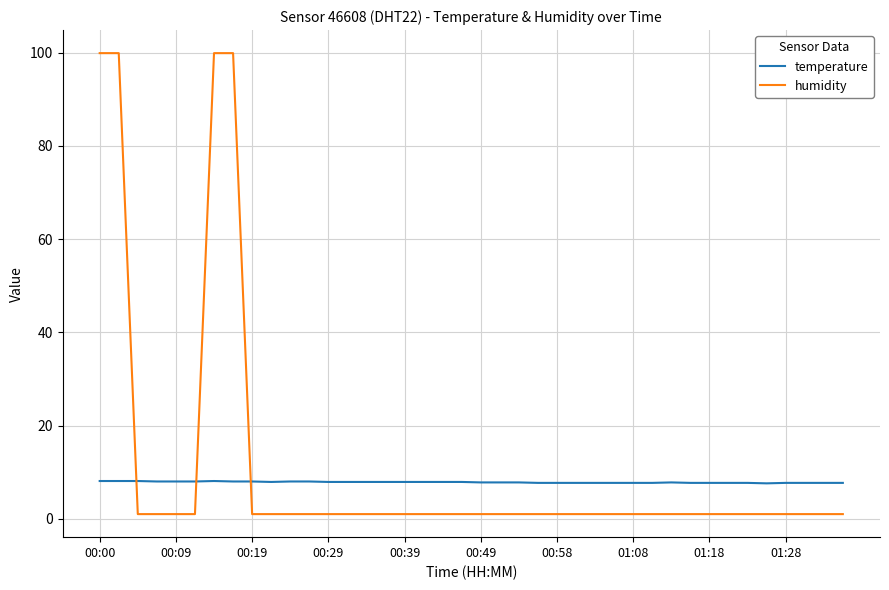

List the series in order of their peak value, highest first.

humidity, temperature